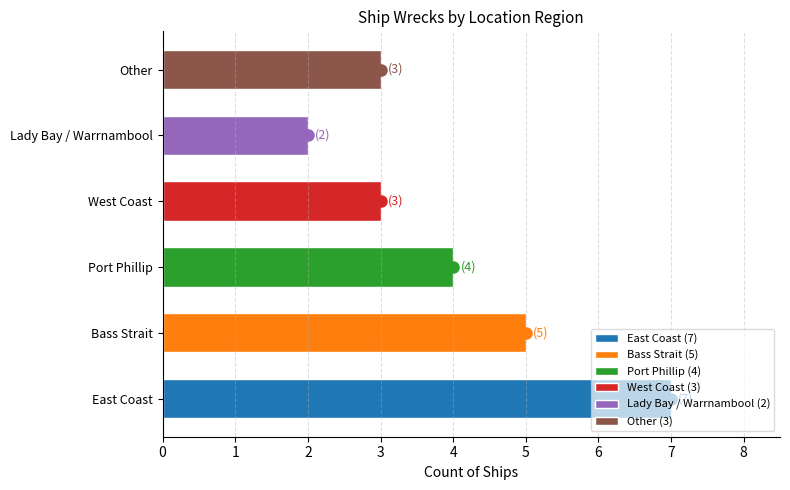

What is the greatest value displayed?

7